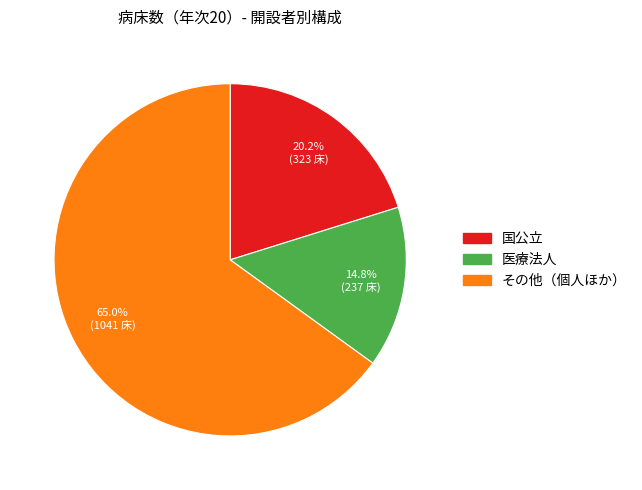

Which slice is the largest?

その他（個人ほか）